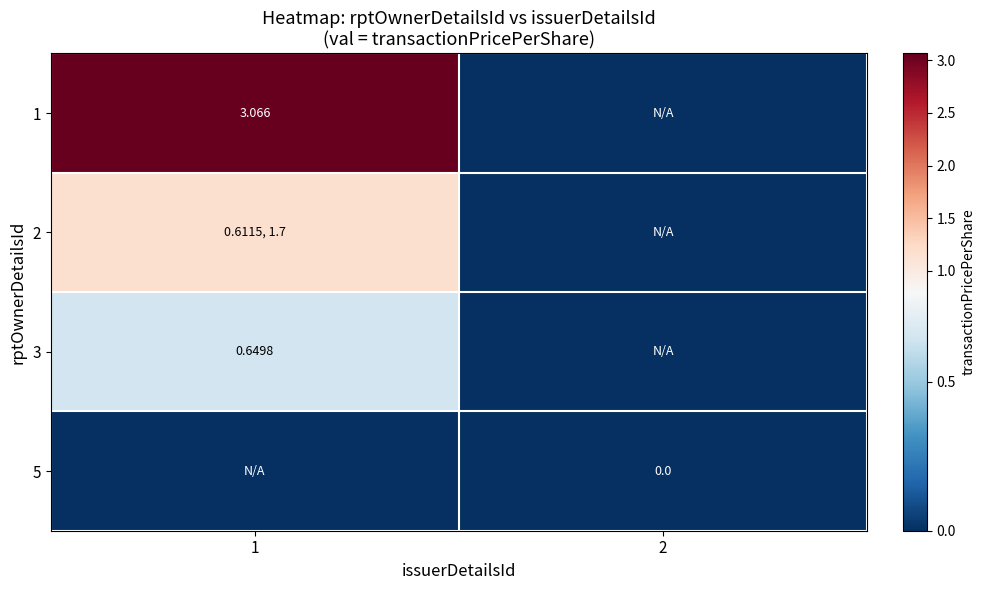

How many data points in 2 are above 1?

1